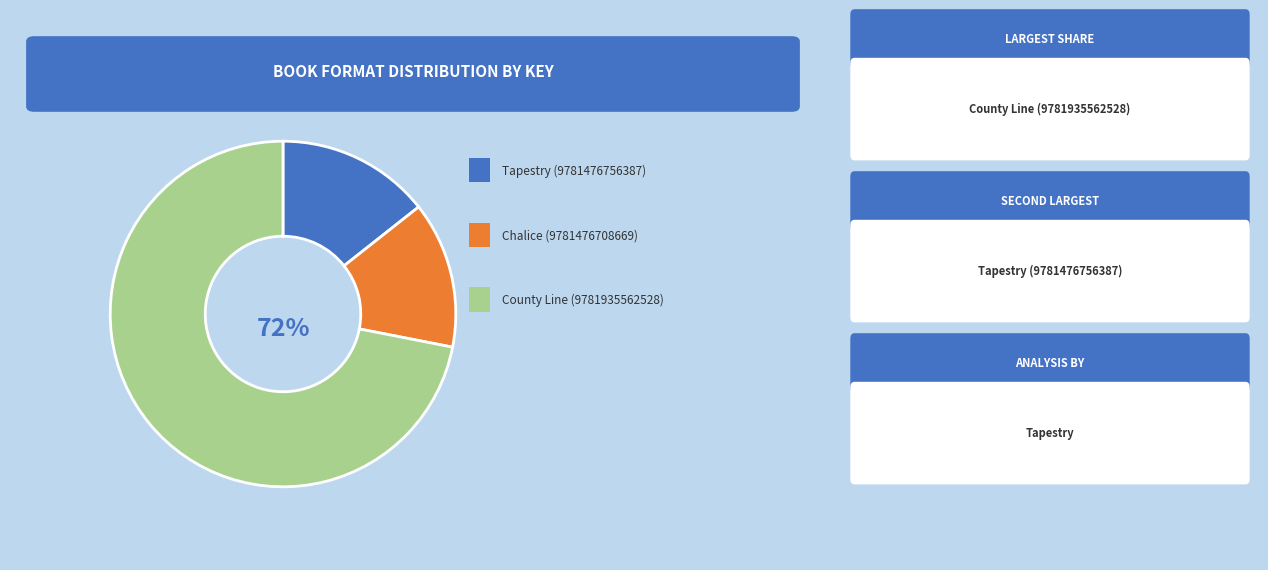

Is there a majority slice in this chart?

Yes